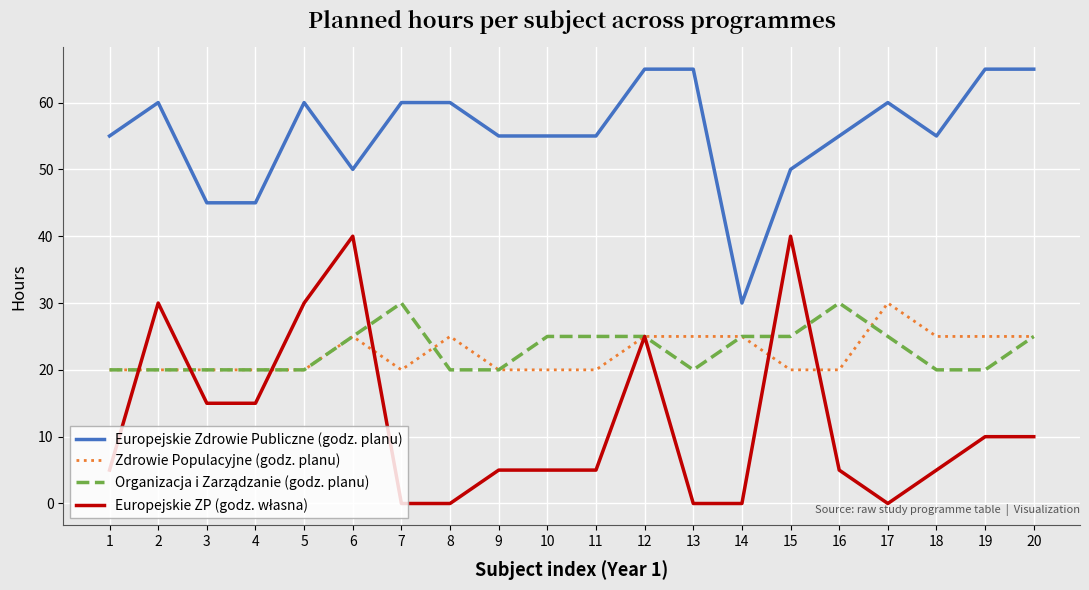

What is the total value across all series at 12?

140